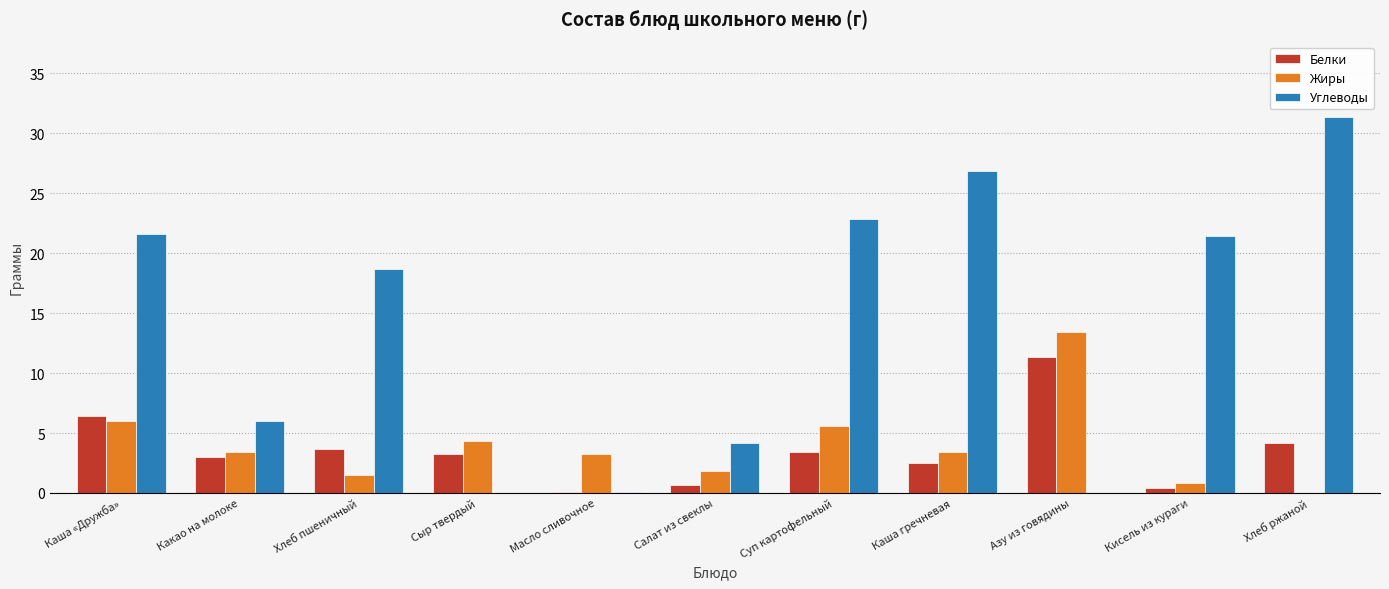

At which label is Углеводы closest to 15?

Хлеб пшеничный